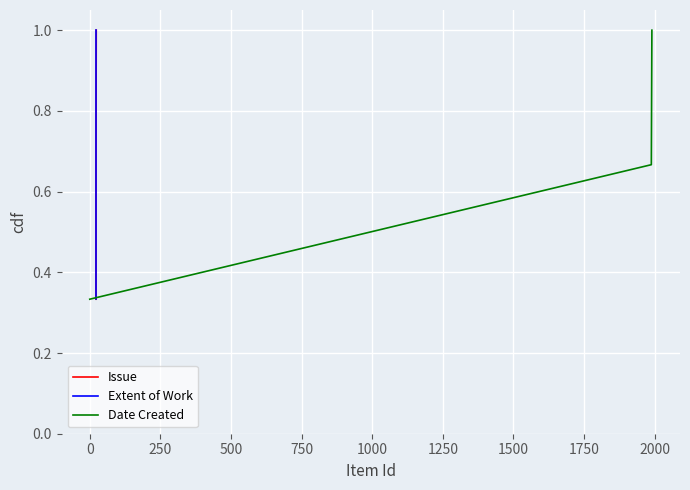

What is the average value of the Date Created series?

0.7